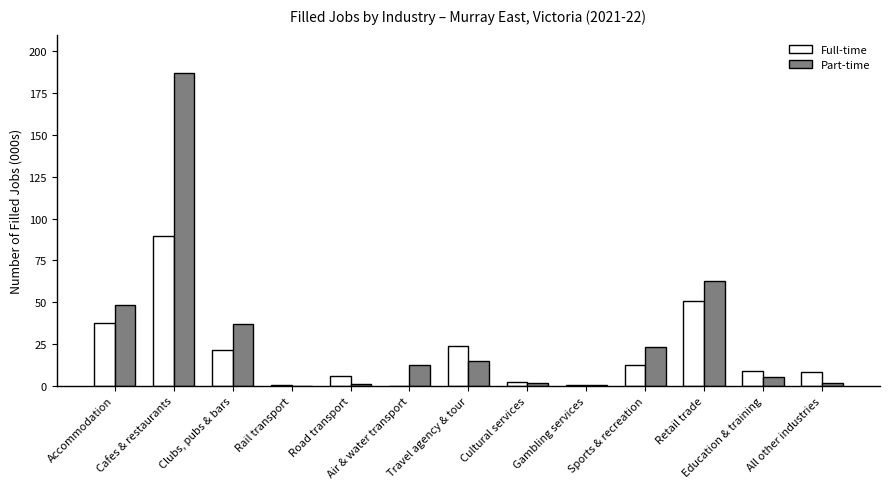

True or false: Full-time has a value of 89.4 at Cafes & restaurants.

True